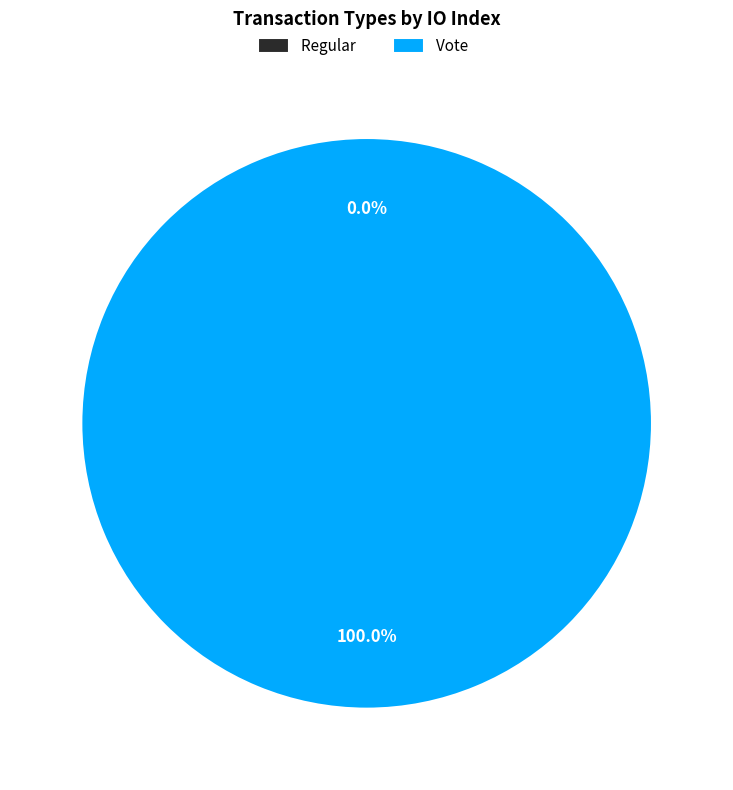

The Vote slice represents 94% of the pie. True or false?

False